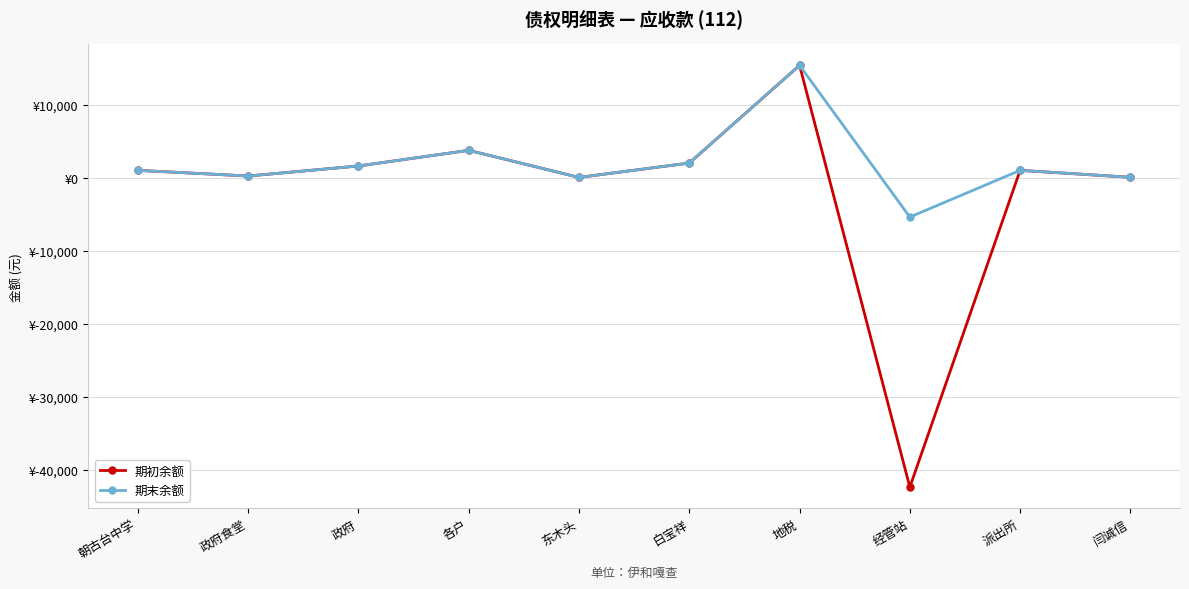

What are all the series names shown in the legend?

期初余额, 期末余额